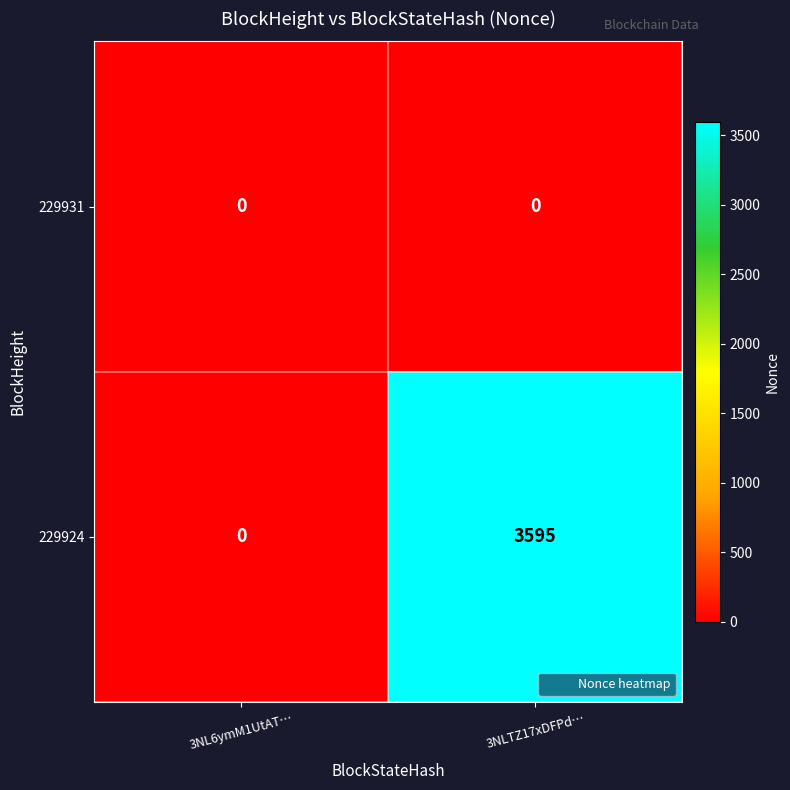

Which series changed the most between 3NL6ymM1UtAT… and 3NLTZ17xDFPd…?

229924